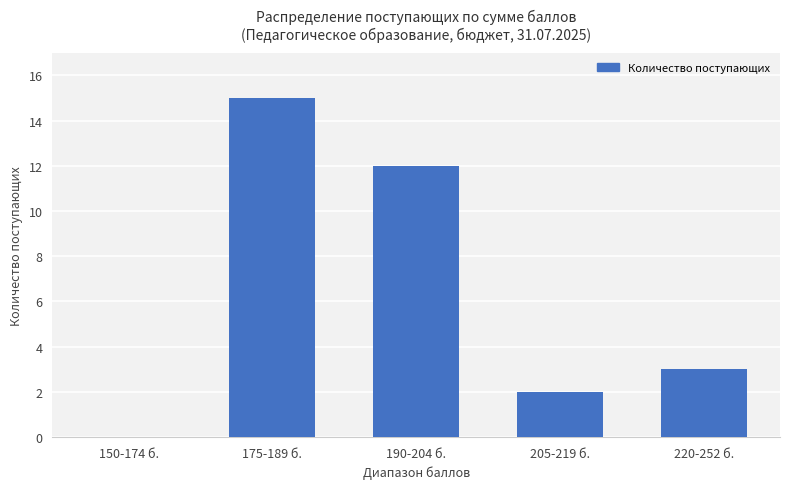

At which category does the chart reach its peak across all series?

175-189 б.